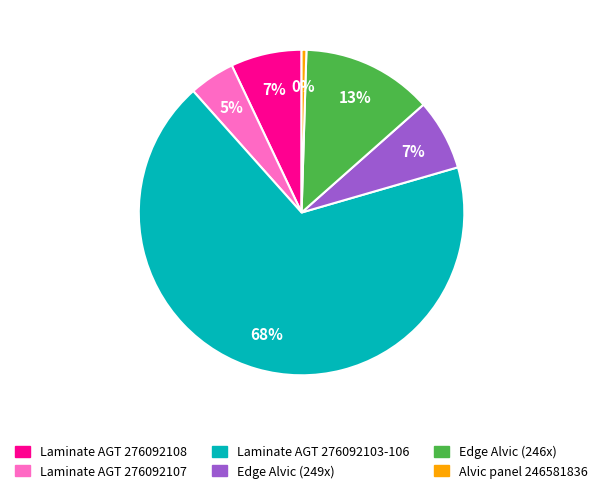

Does any single category account for the majority?

Yes